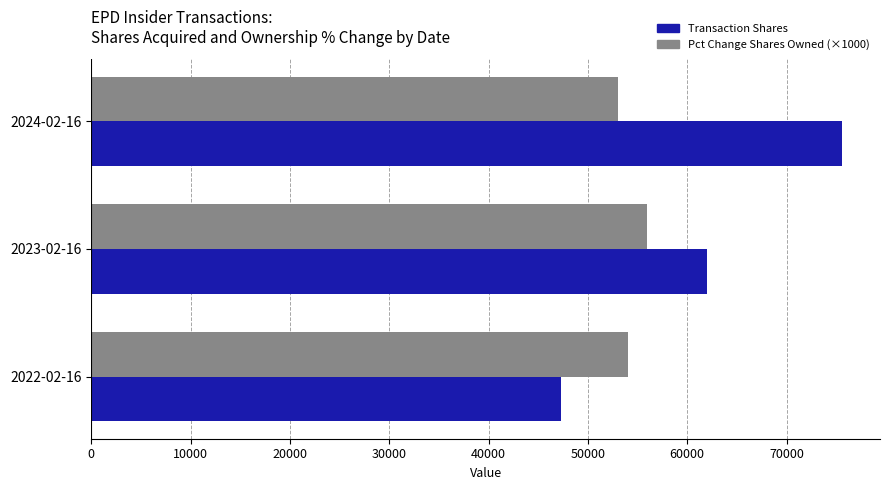

The value of Transaction Shares at 2023-02-16 is 62000. True or false?

True